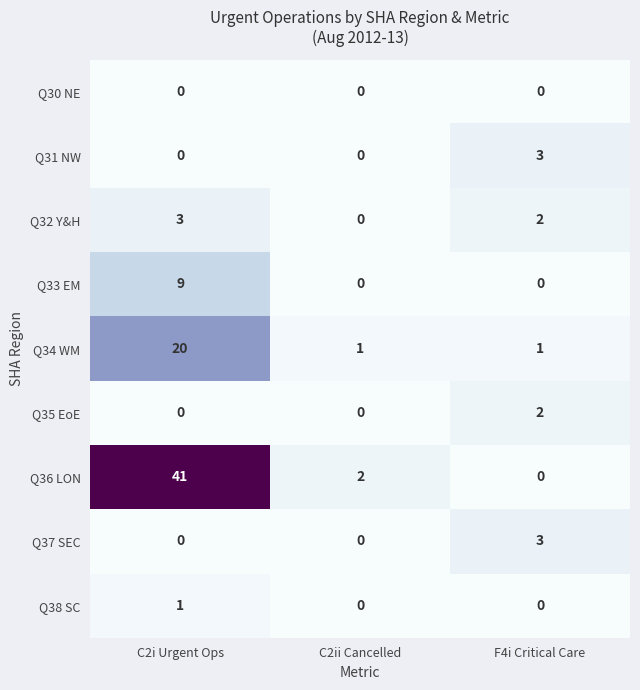

Where is Q32 Y&H nearest to the value 1?

C2ii Cancelled